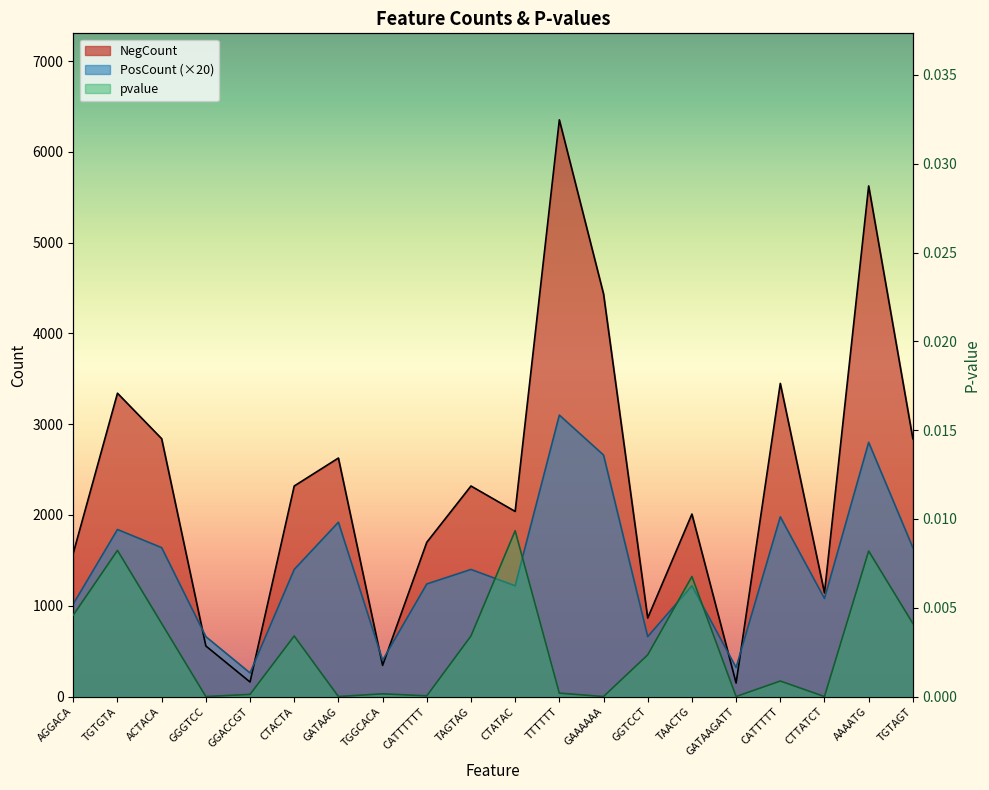

True or false: pvalue and NegCount cross at least once.

False